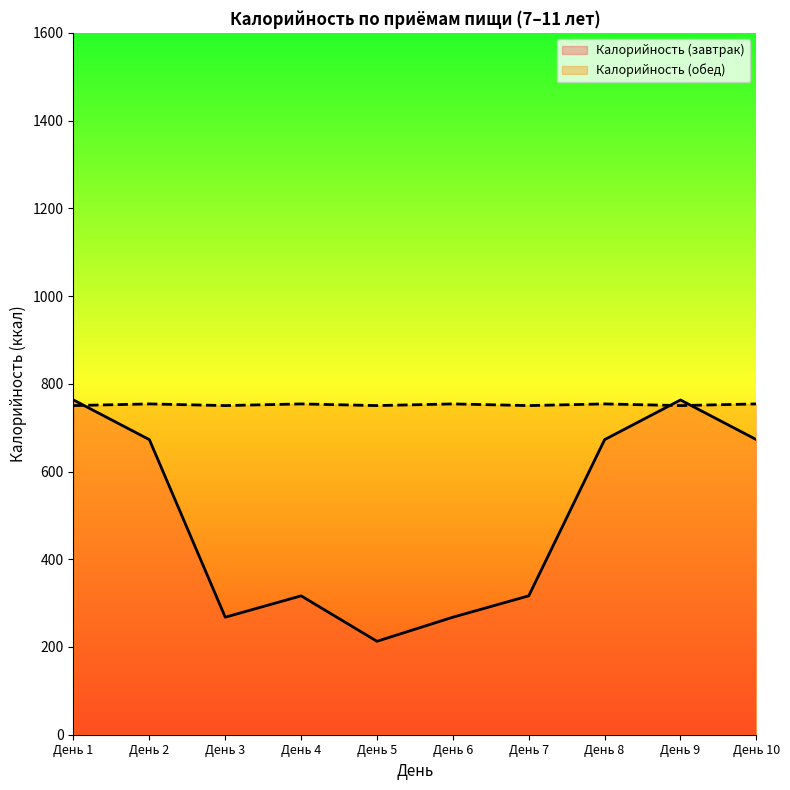

How many times do Калорийность (завтрак) and Калорийность (обед) cross each other?

3